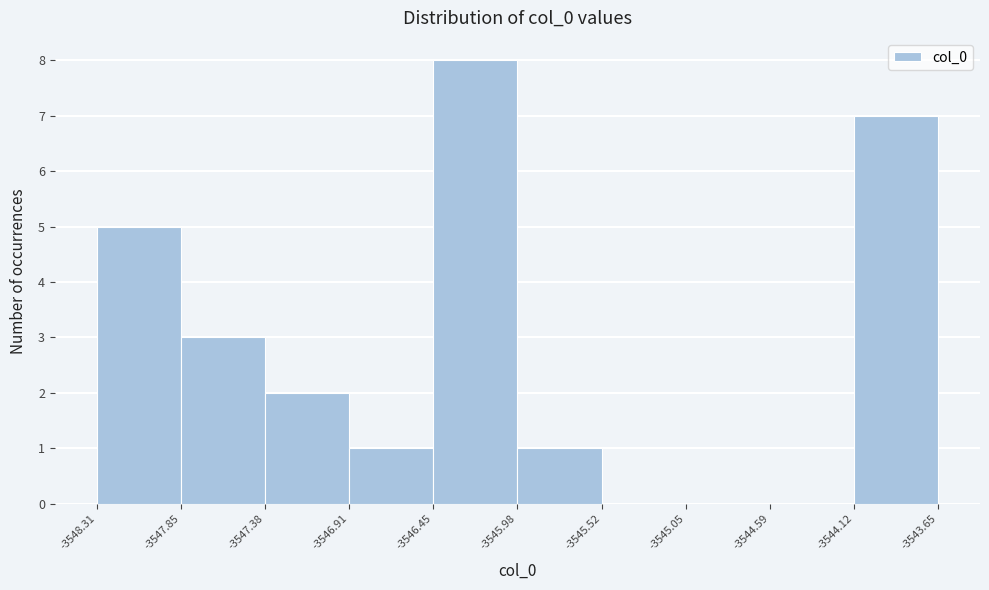

Reading left to right, list every bar in this chart as the range it spans on the x-axis followed by its height. The values are not printed on the chart, so give them approximately, as read against the axis.

-3548.31 to -3547.85: 5
-3547.85 to -3547.38: 3
-3547.38 to -3546.91: 2
-3546.91 to -3546.45: 1
-3546.45 to -3545.98: 8
-3545.98 to -3545.52: 1
-3545.52 to -3545.05: 0
-3545.05 to -3544.59: 0
-3544.59 to -3544.12: 0
-3544.12 to -3543.65: 7